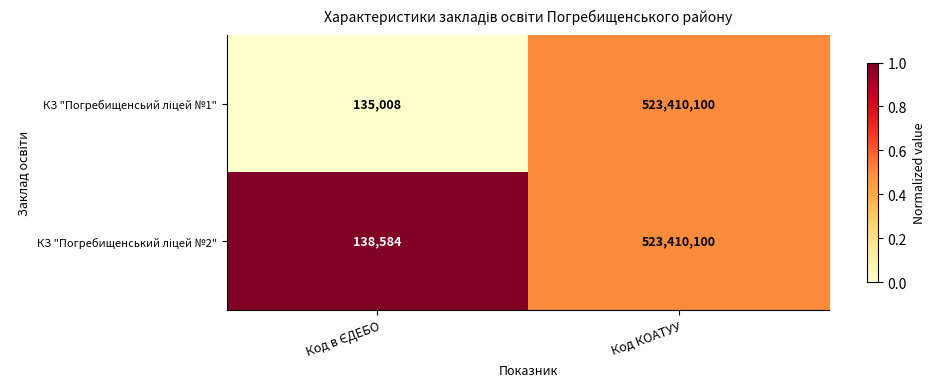

At which category is the sum across all series the highest?

Код КОАТУУ